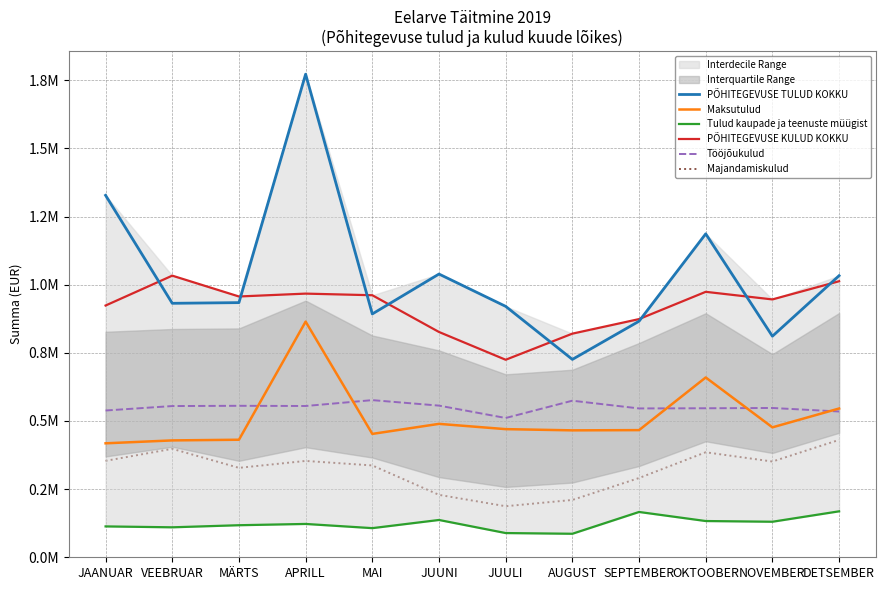

What is the label of the 11th point from the left?

NOVEMBER